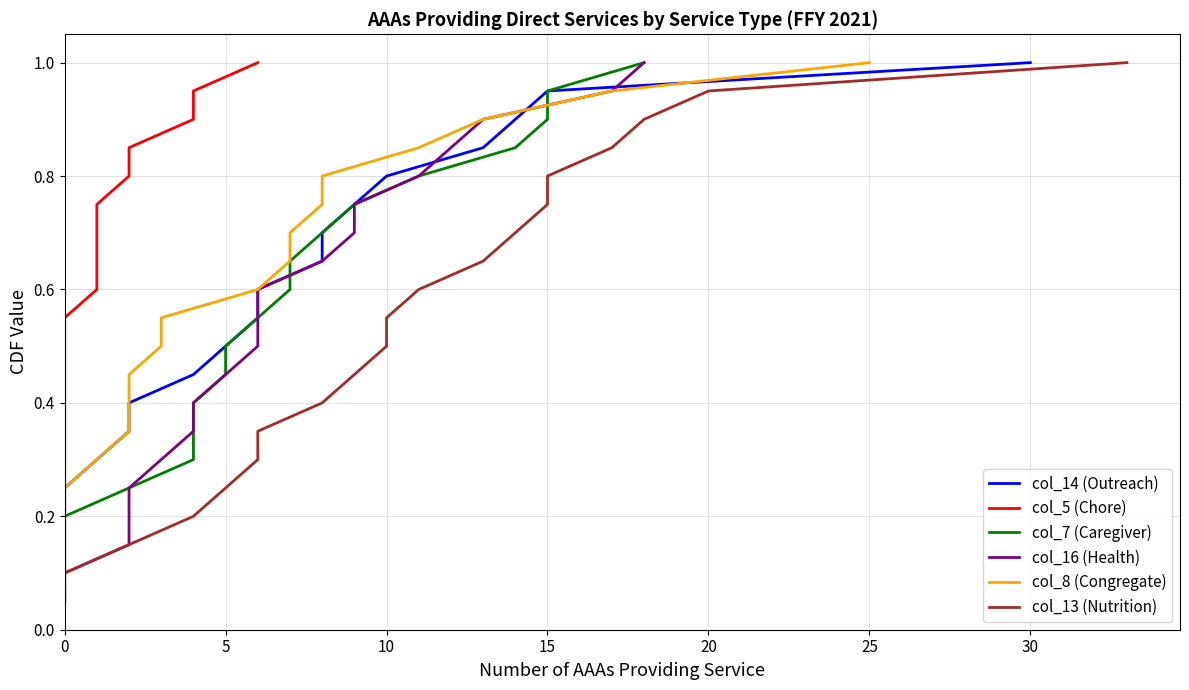

True or false: col_14 (Outreach) and col_13 (Nutrition) cross at least once.

False